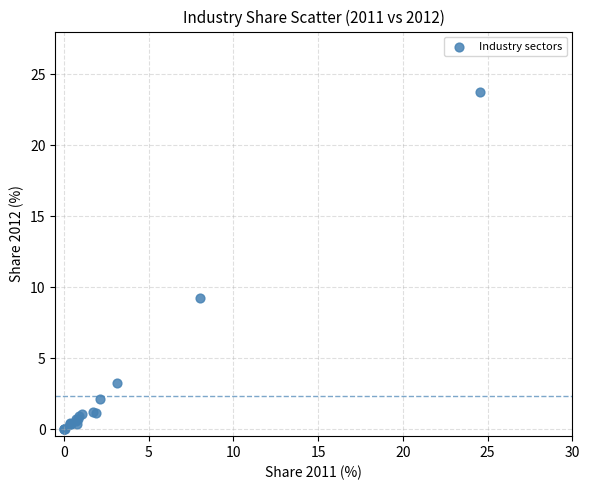

What Y value in the scatter plot is closest to 11?

9.2